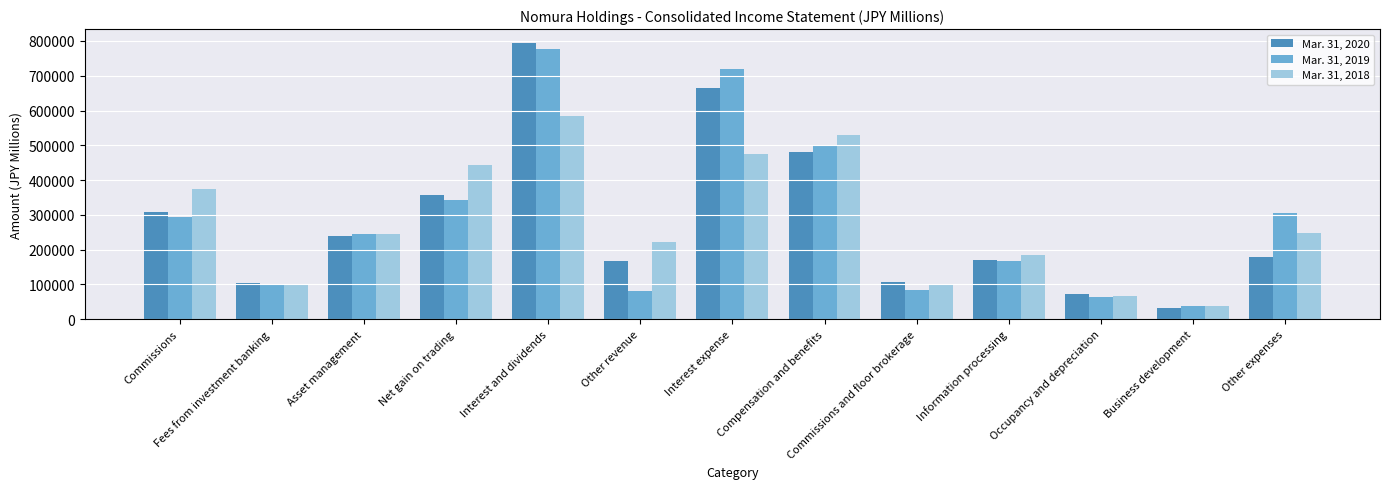

What is the maximum value shown in the chart?

794472